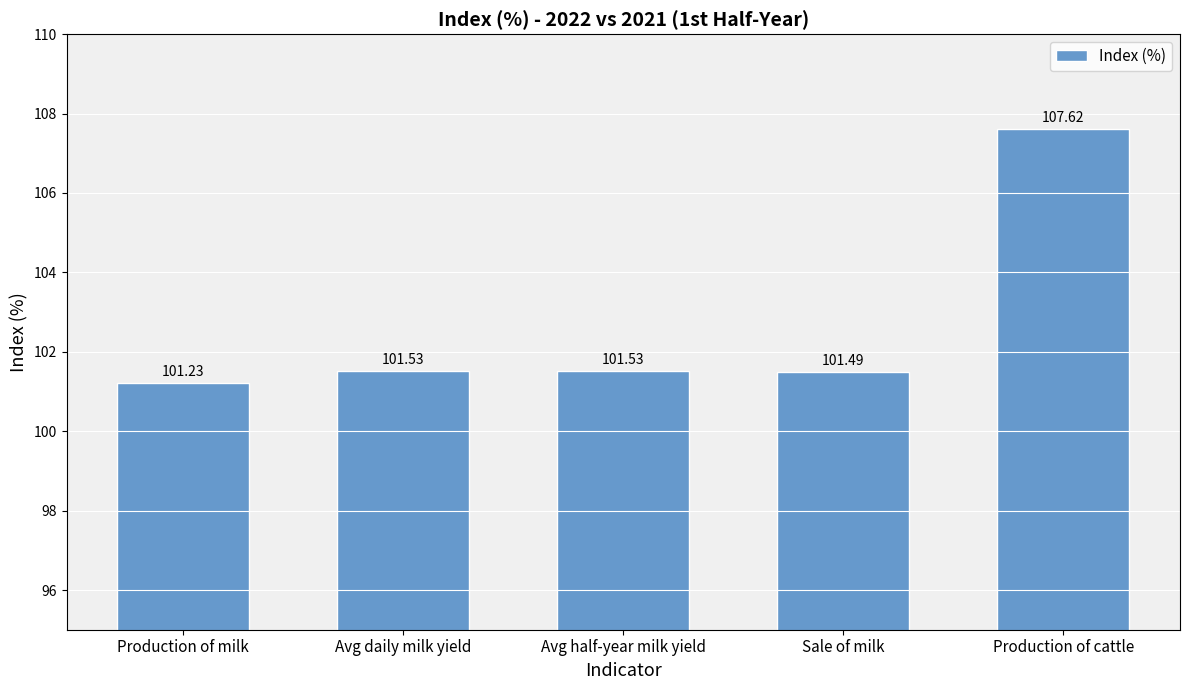

What is the approximate value at Production of cattle?

107.6